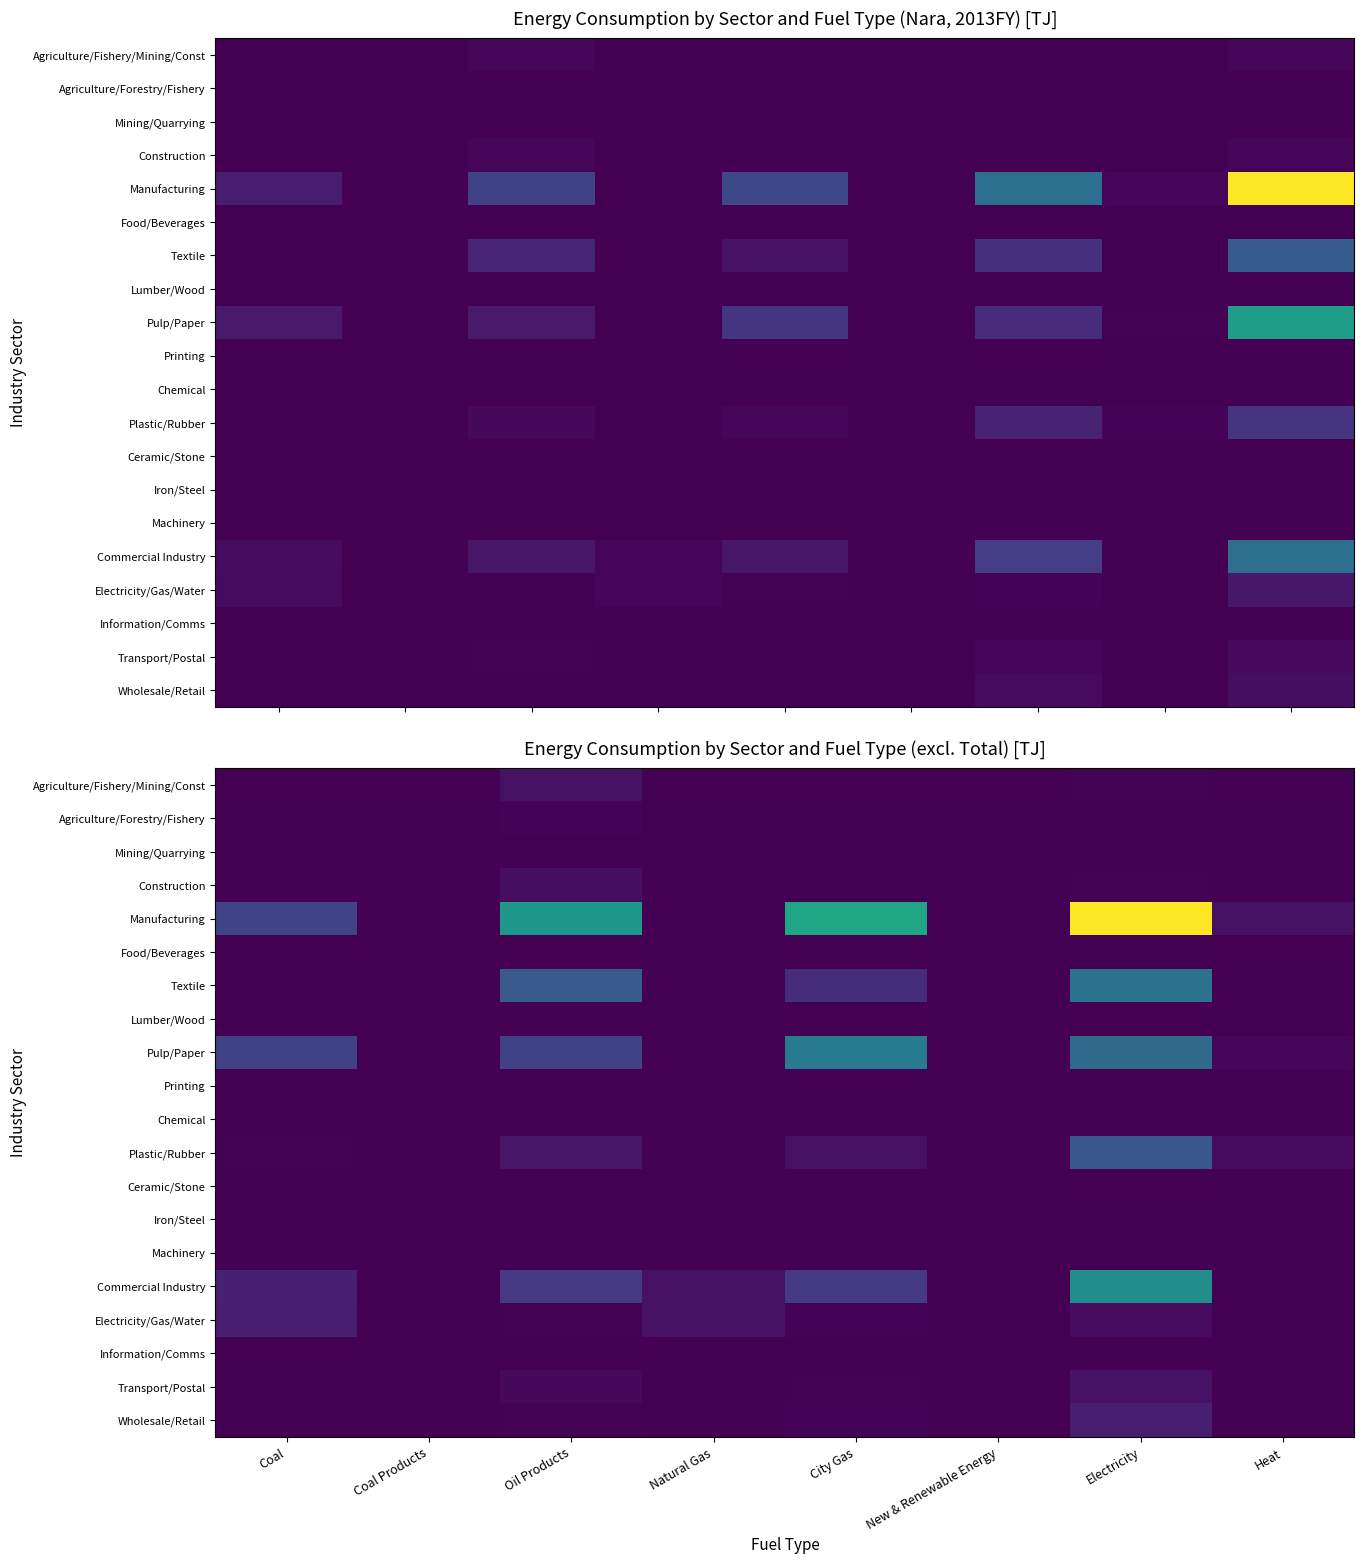

How many series are shown in this chart?

20